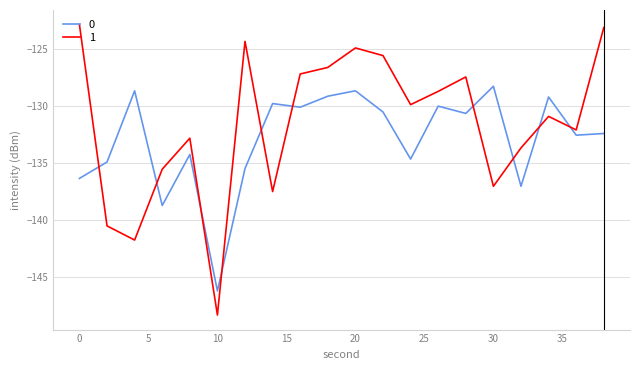

List the series in order of their overall mean, lowest first.

0, 1